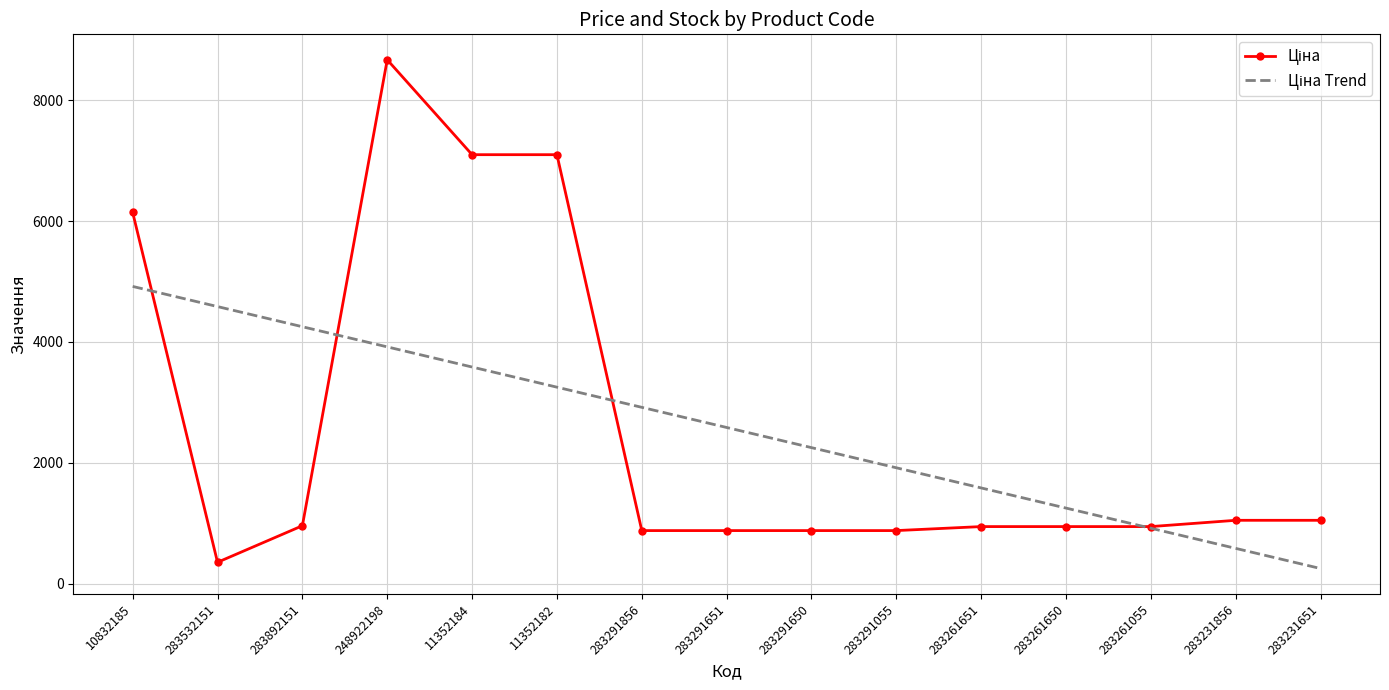

What is the difference between the highest and lowest values at 283291651?

1706.5